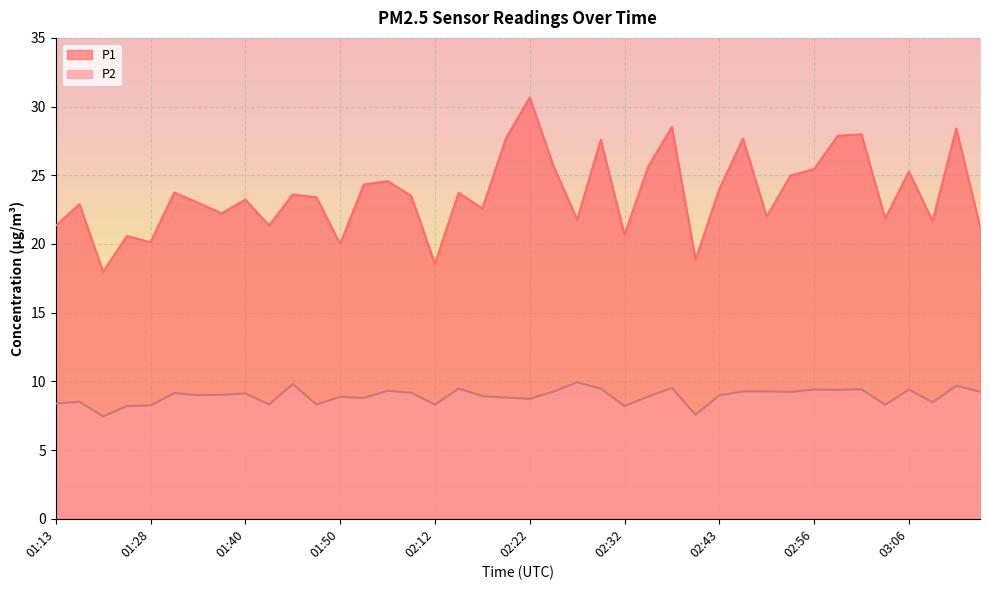

What is the sum of the P2 values at 03:06 and 01:53?

18.2